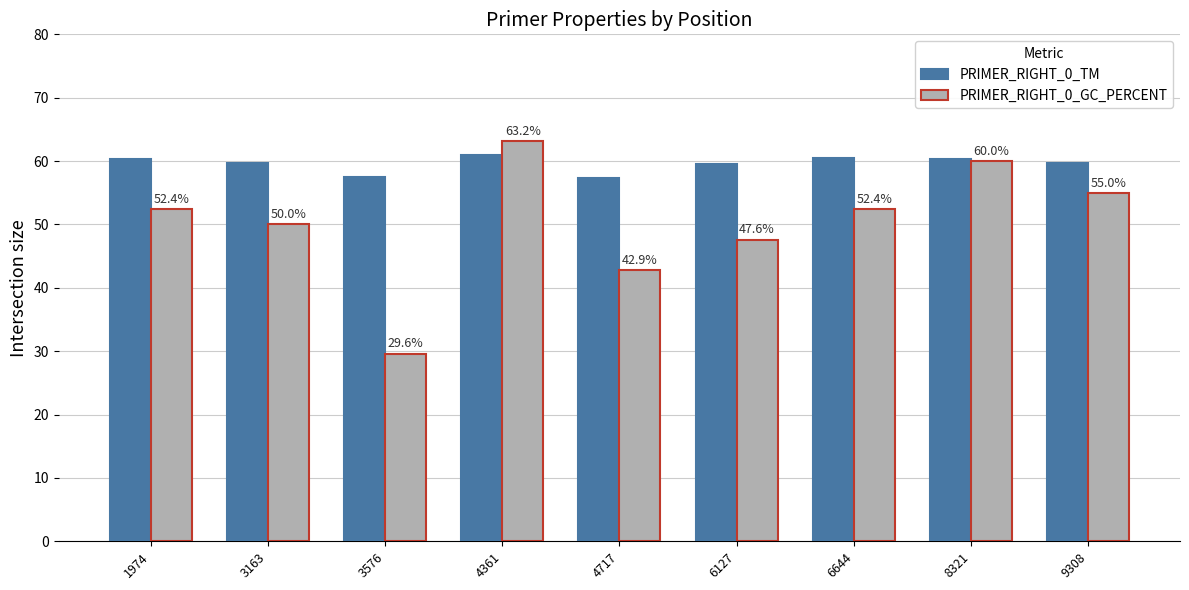

How many values in the PRIMER_RIGHT_0_TM series are below 59?

2